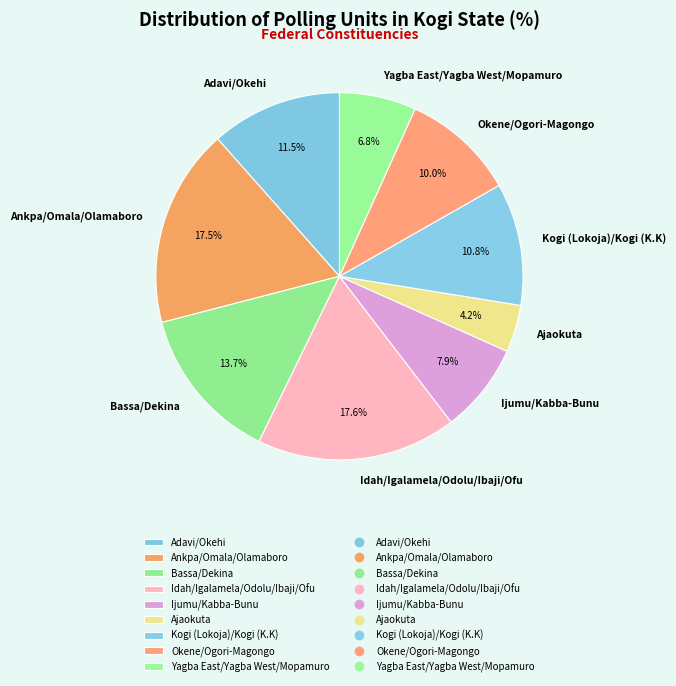

To the nearest percent, what is the combined percentage of Kogi (Lokoja)/Kogi (K.K) and Ajaokuta?

15%